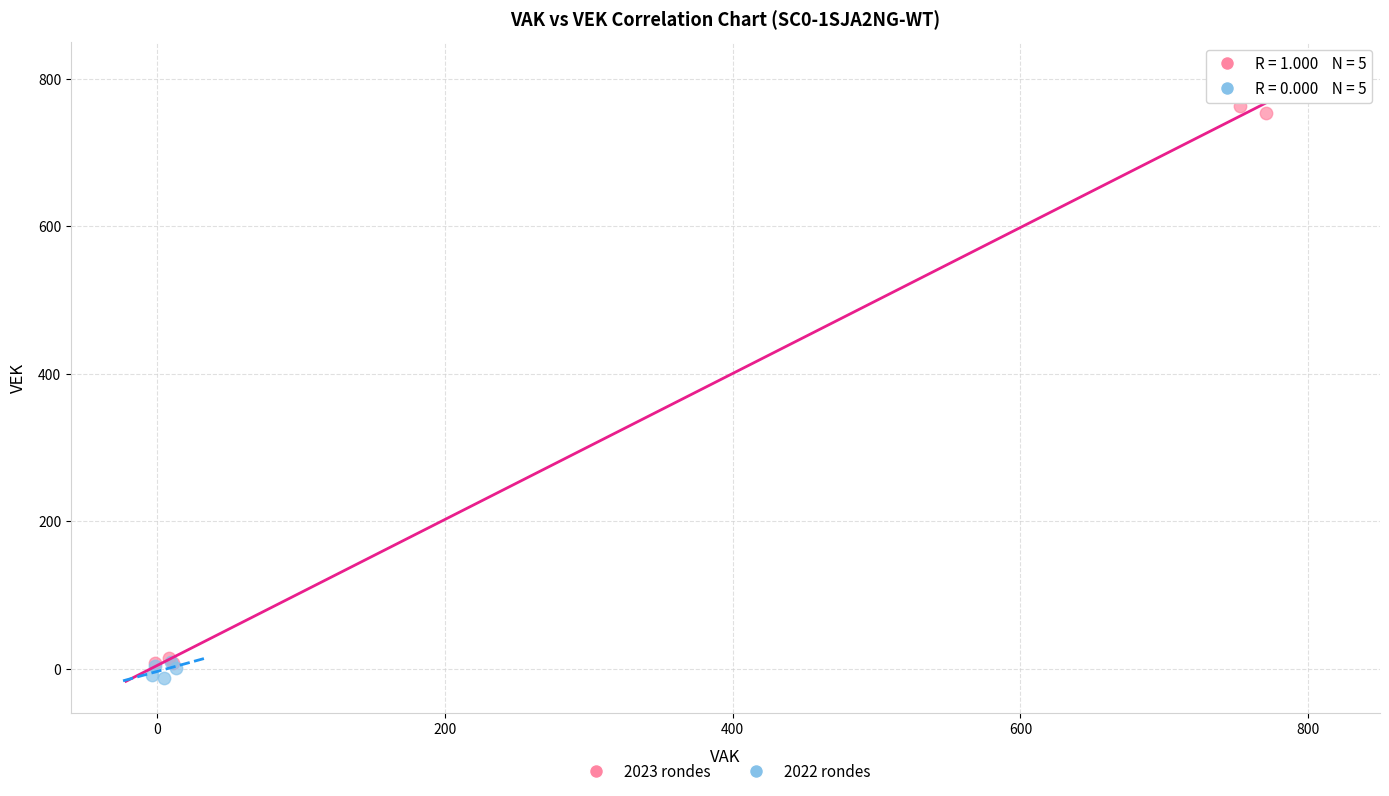

Which series reaches the maximum Y coordinate?

2023 rondes